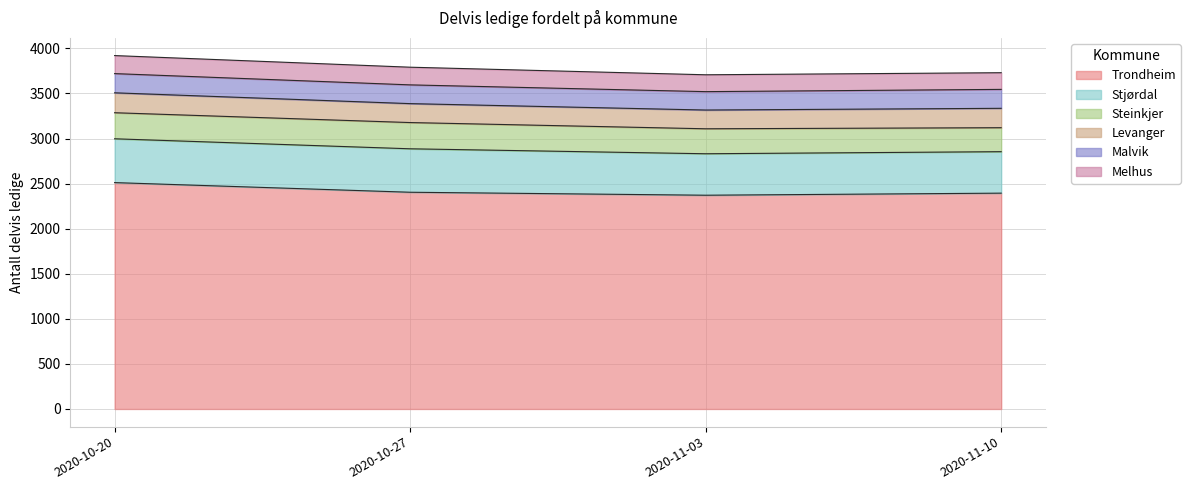

What is the lowest value of the Melhus series?

185